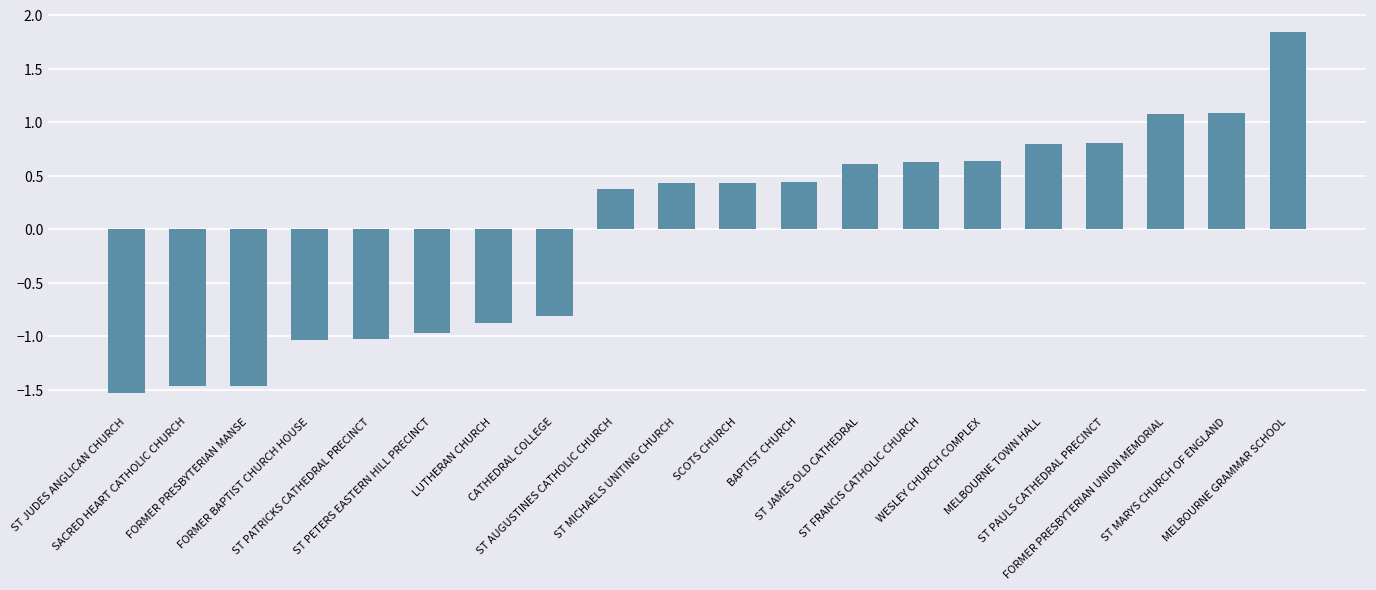

What is the label of the 19th bar from the left?

ST MARYS CHURCH OF ENGLAND